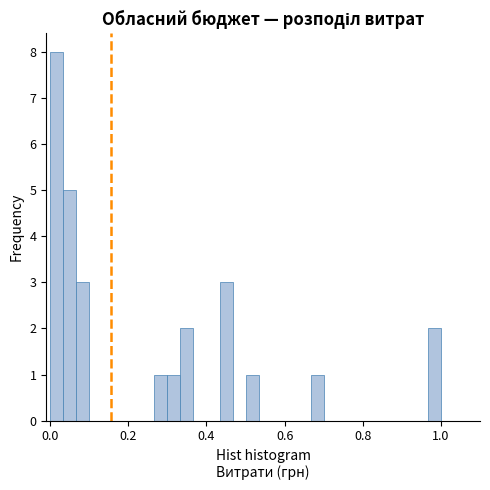

Read against the x-axis, roughly where is the centre of the tallest bar?

0.02